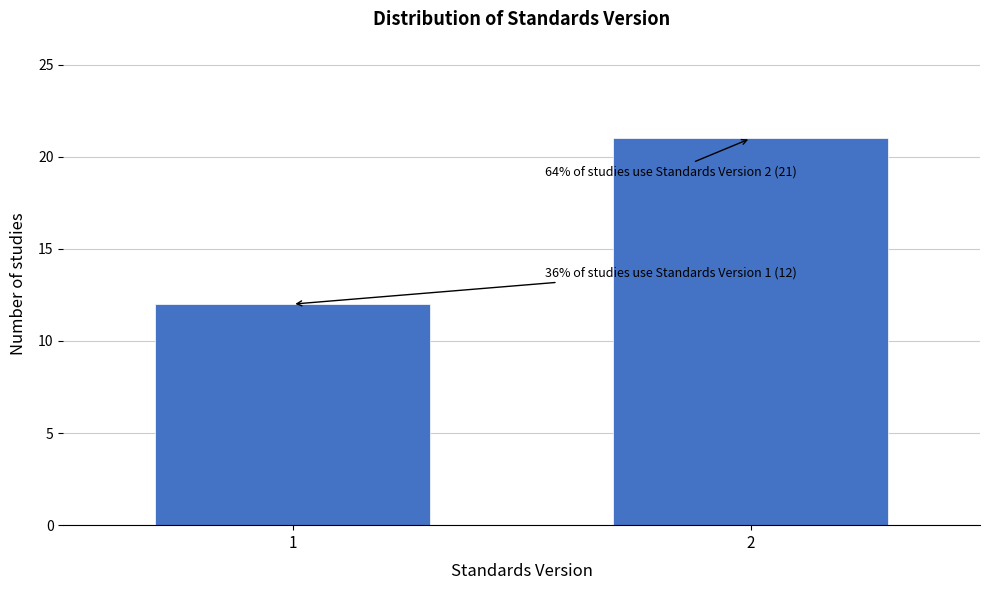

Reading left to right, list all the values displayed in this chart.

1=12	2=21